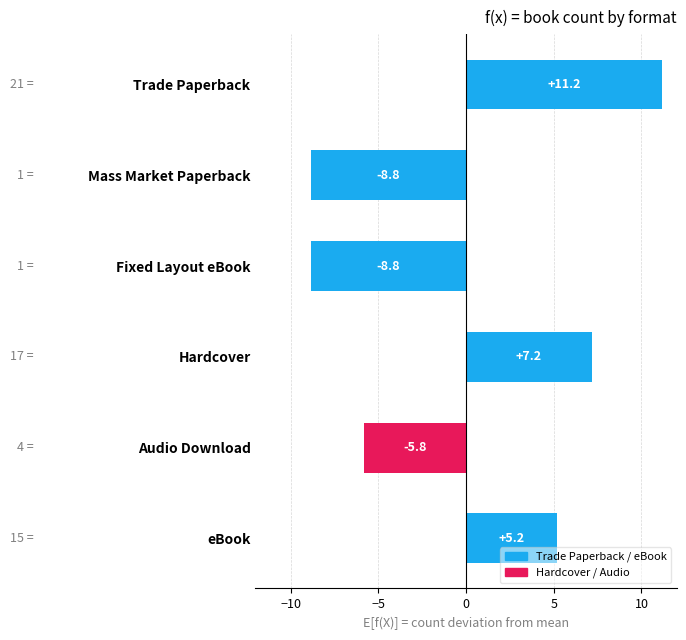

The chart shows a value of 1.5 at Hardcover. True or false?

False